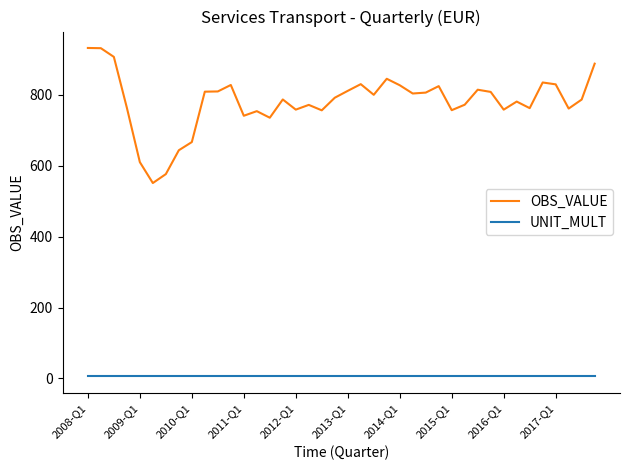

What is the difference between the maximum and minimum values in the OBS_VALUE series?

381.1